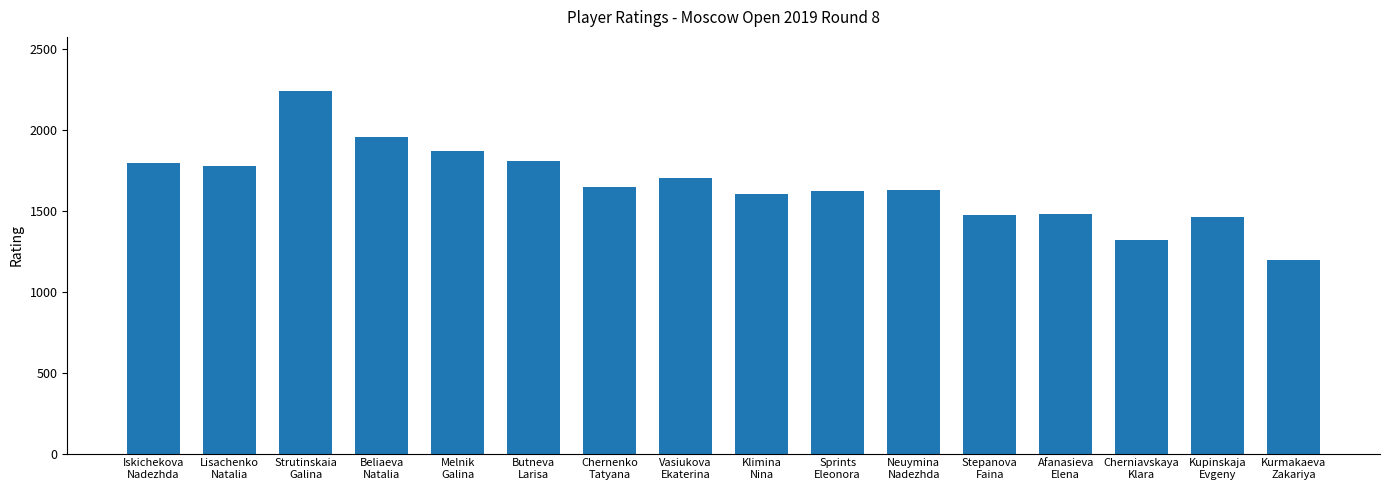

The value at Afanasieva
Elena is 1482. True or false?

True